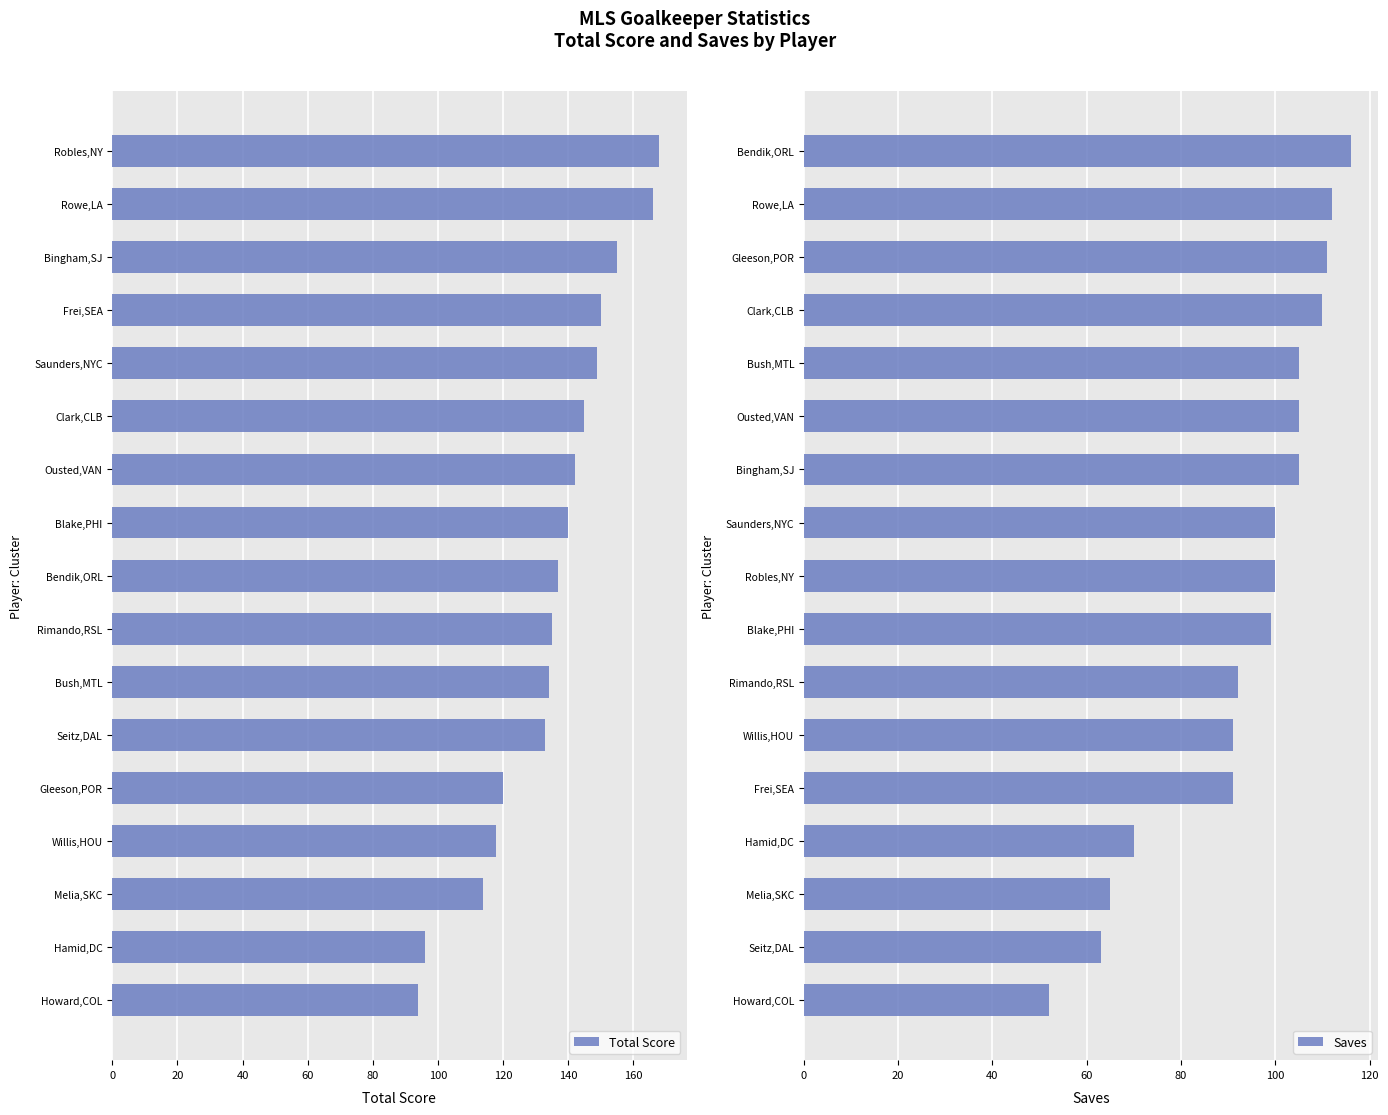

What is the lowest value of the Total Score series?

94